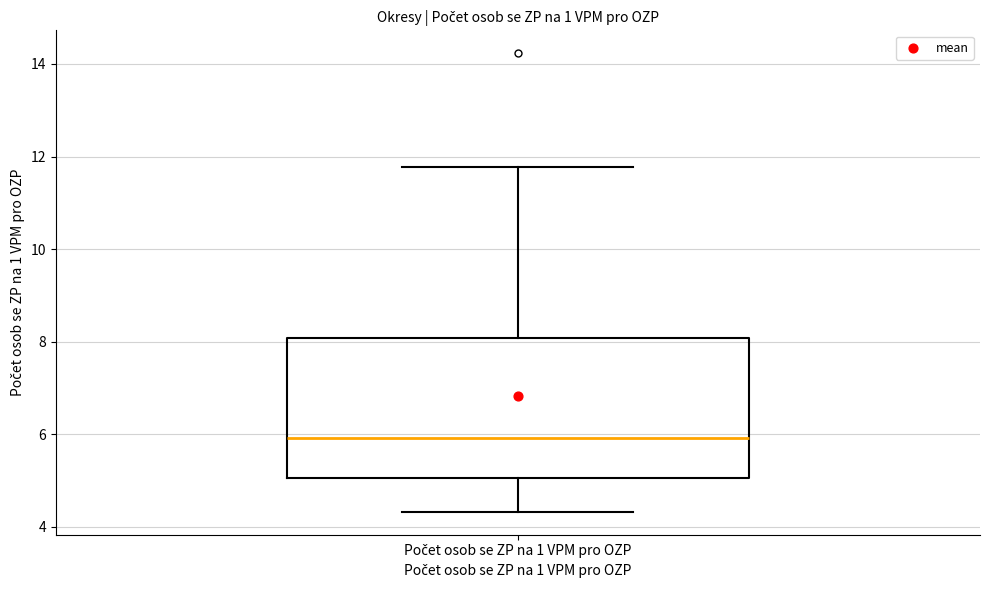

Transcribe this box plot: give where the median line is, the range the box spans, and where the two whiskers end, as read against the y-axis. The values are not printed on the chart, so give them approximately, as read against the axis.

median 6.0, box 5.0 to 8.0, whiskers 4.4 to 11.8